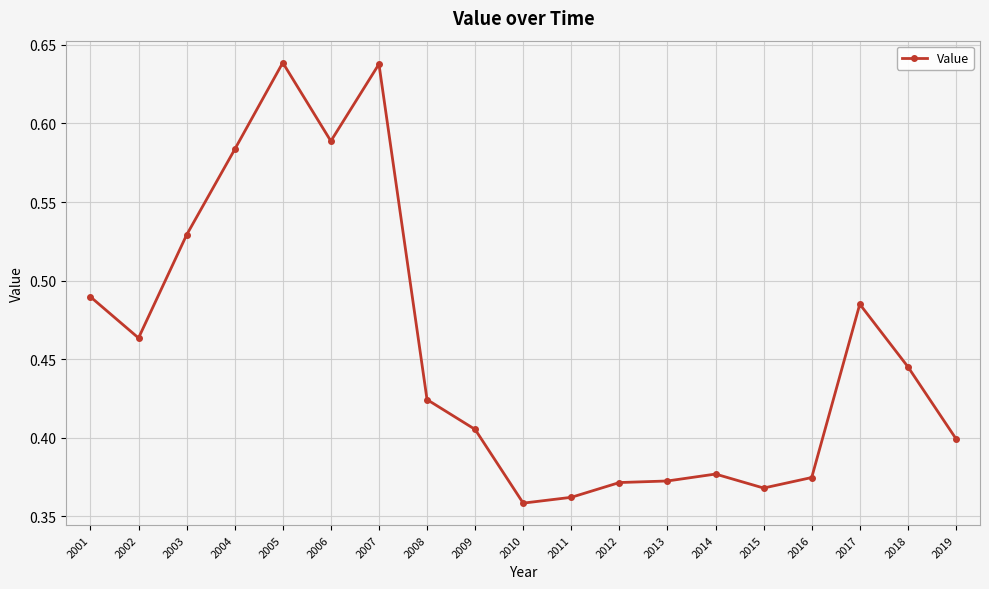

Which has a higher value, 2013 or 2006?

2006